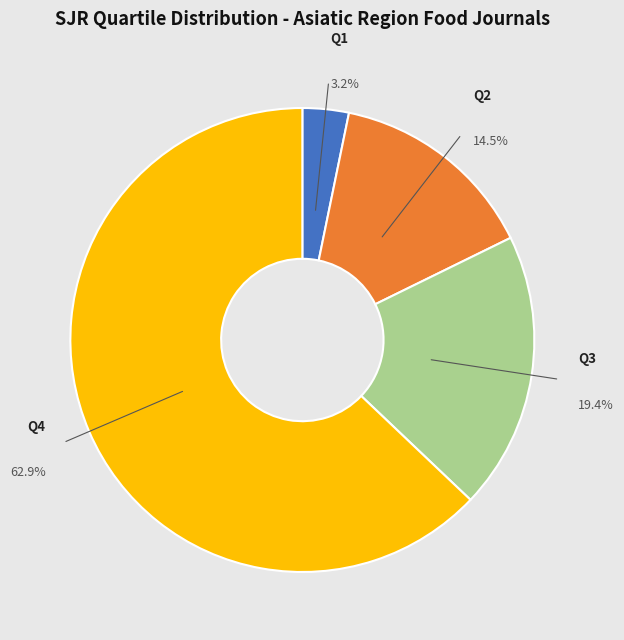

Is there any slice that represents more than half of the pie?

Yes